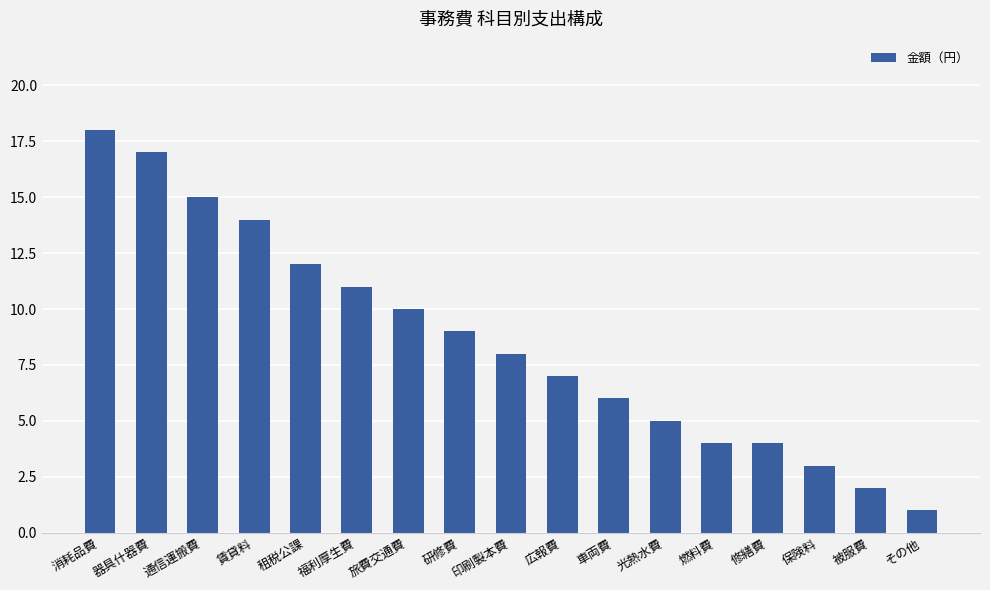

What is the label of the 1st bar from the left?

消耗品費